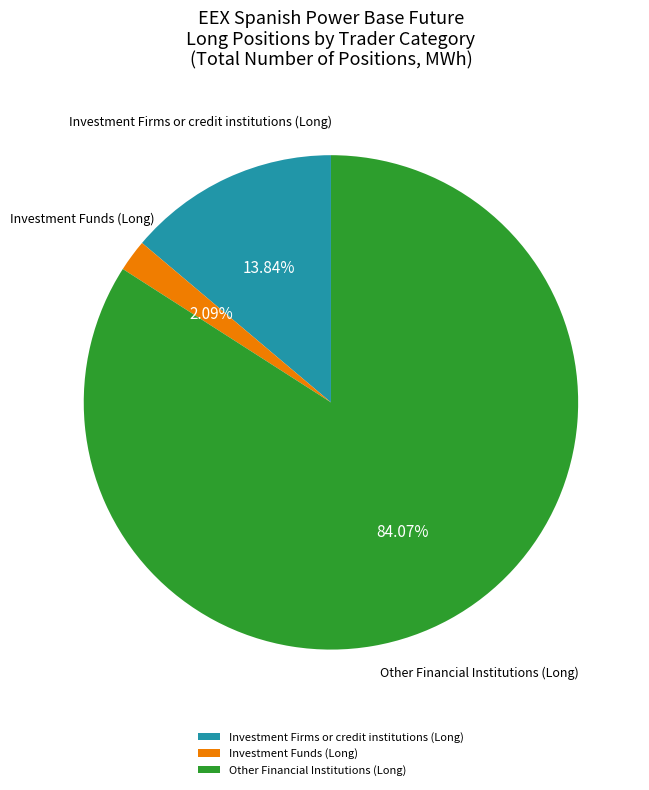

What is the total percentage of Other Financial Institutions (Long) and Investment Firms or credit institutions (Long)?

97.9%